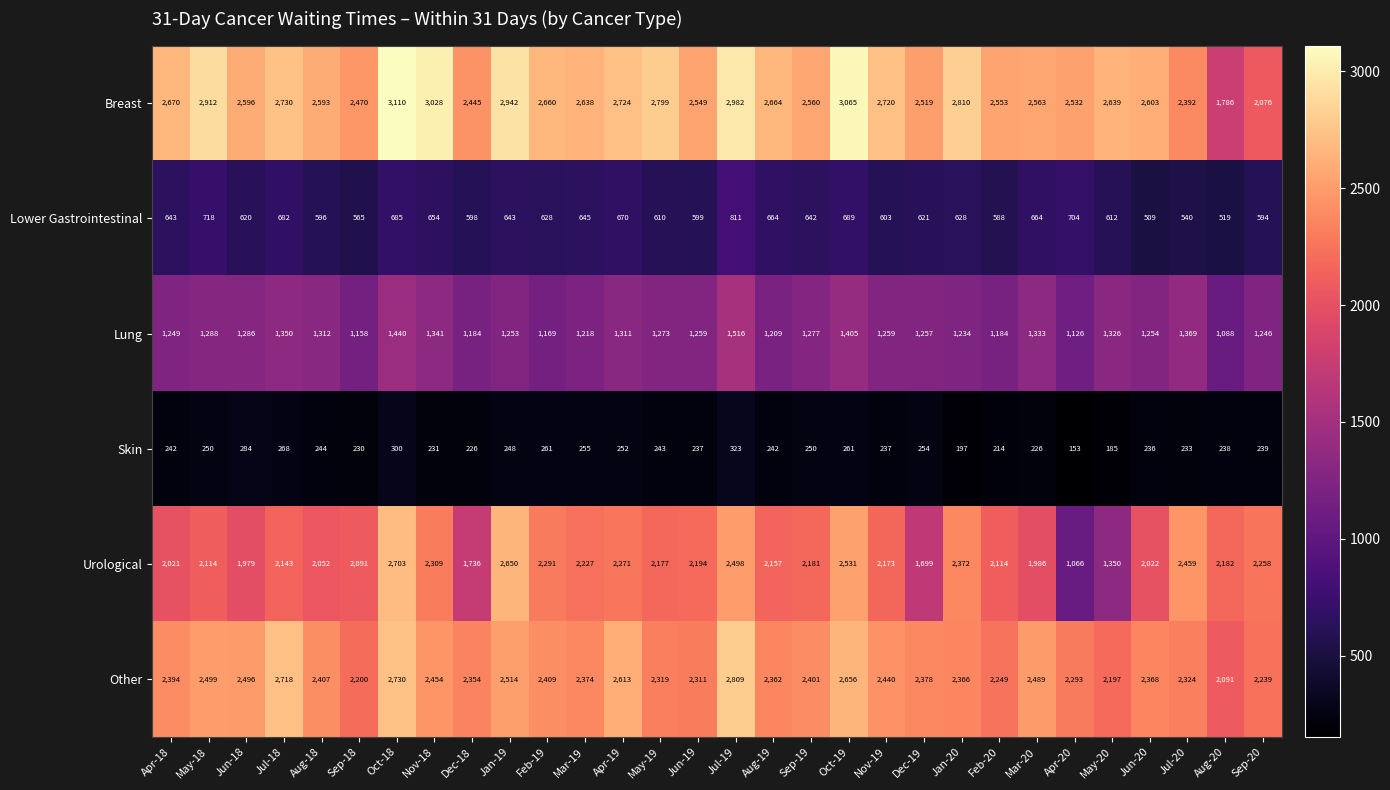

How many distinct data groups are displayed?

6